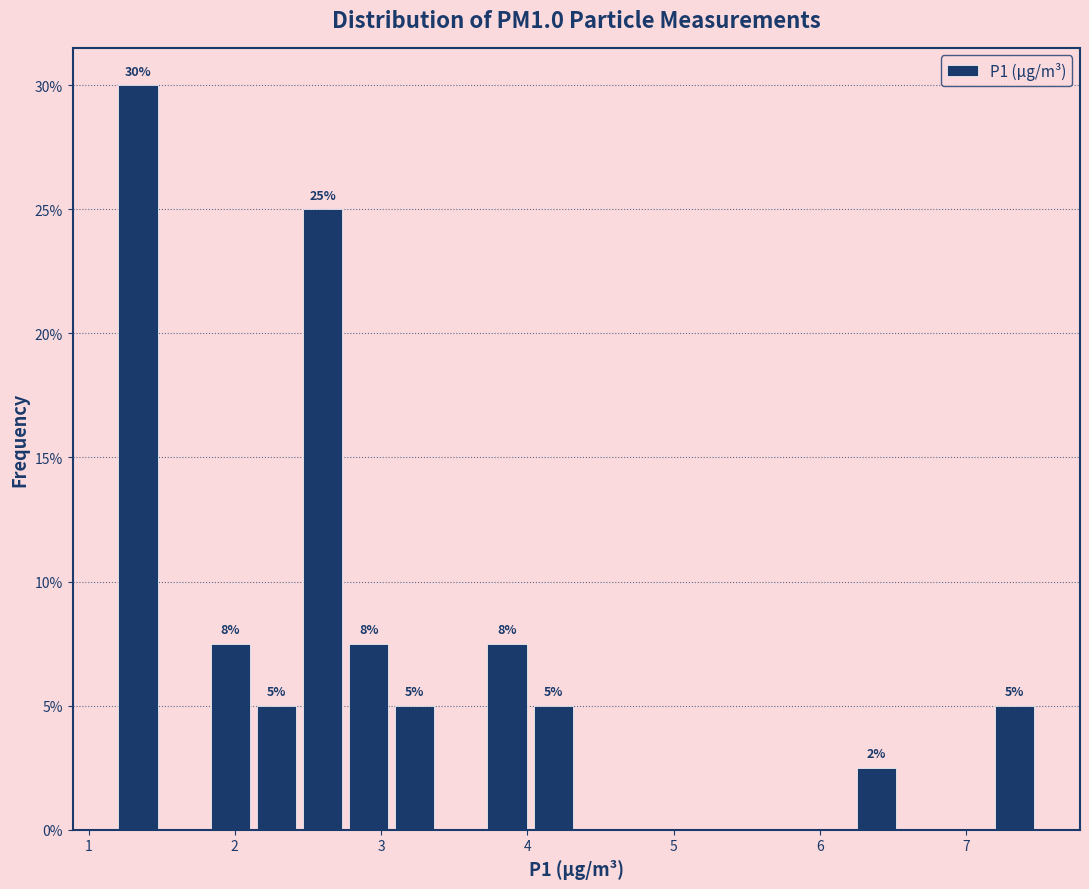

Around what value on the x-axis is the tallest bar? Give the approximate position of its centre, as read against the axis.

1.3